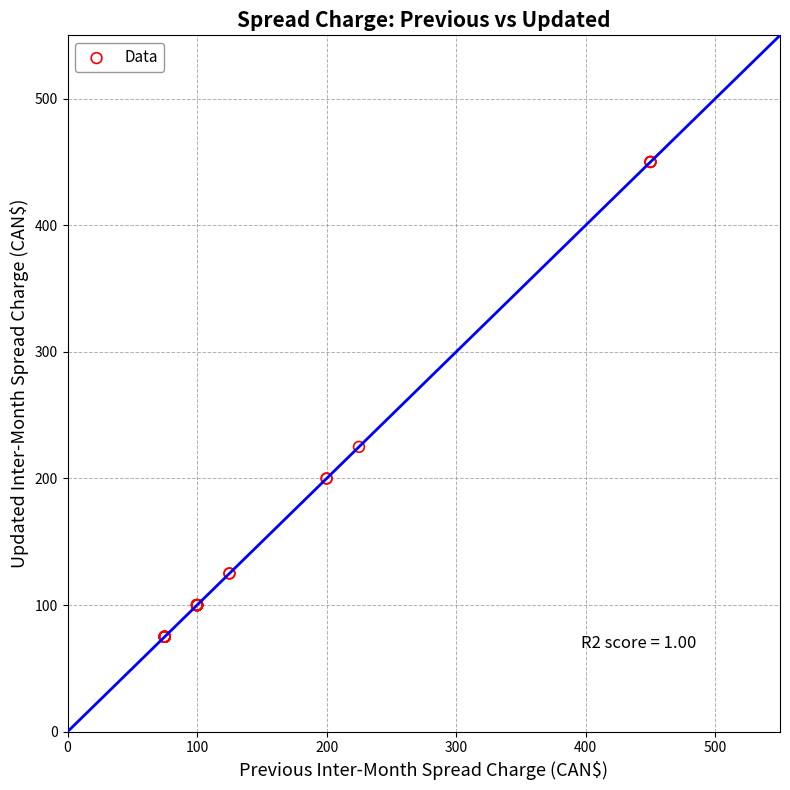

What Y value in the scatter plot is closest to 262?

225